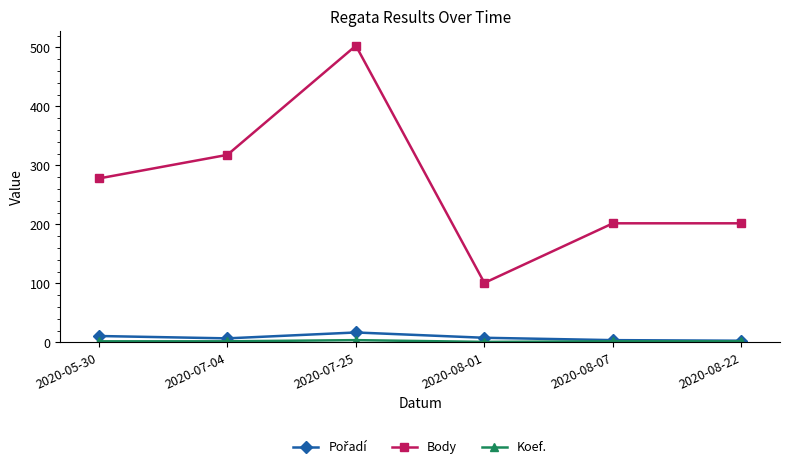

How many distinct data groups are displayed?

3